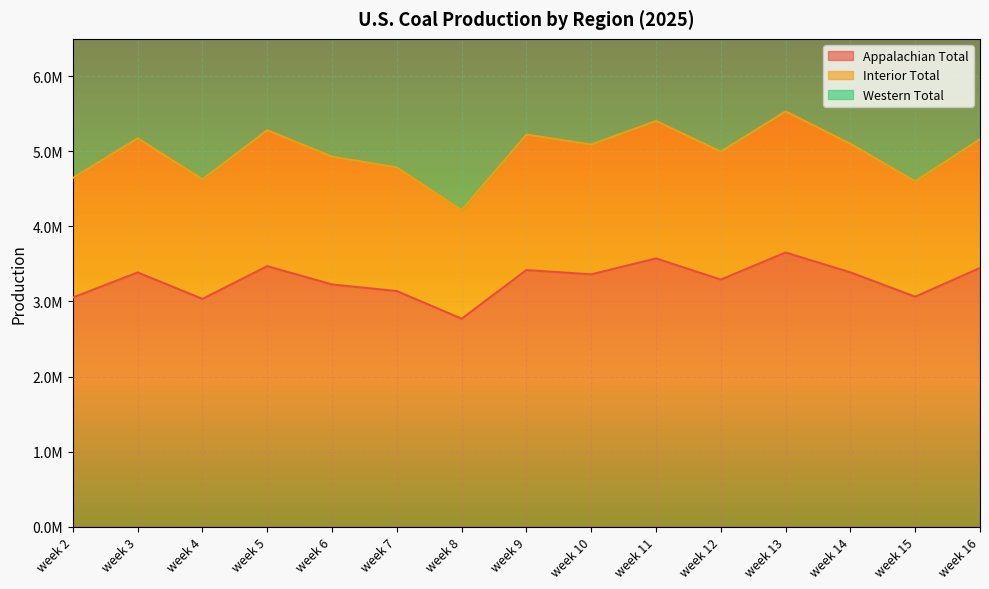

Rank the series by their maximum value, from lowest to highest.

Appalachian Total, Western Total, Interior Total